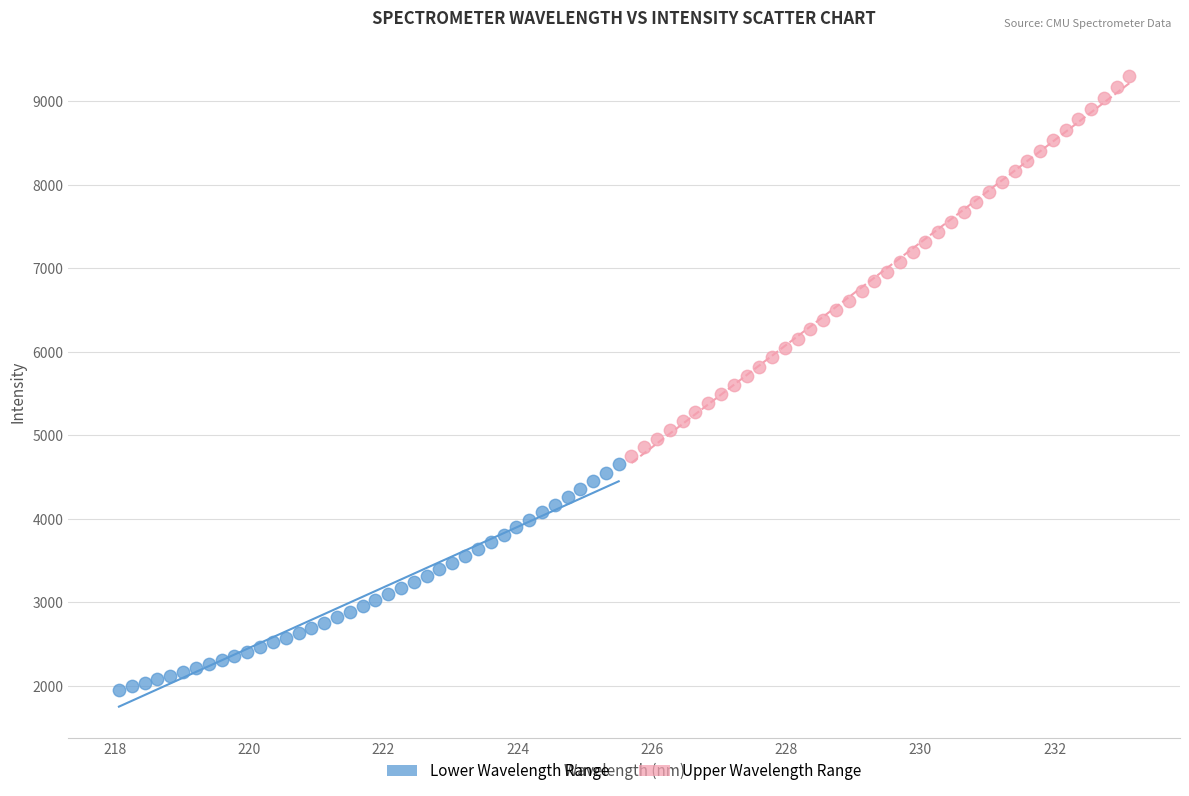

Which series has the largest Y range (max minus min)?

Upper Wavelength Range